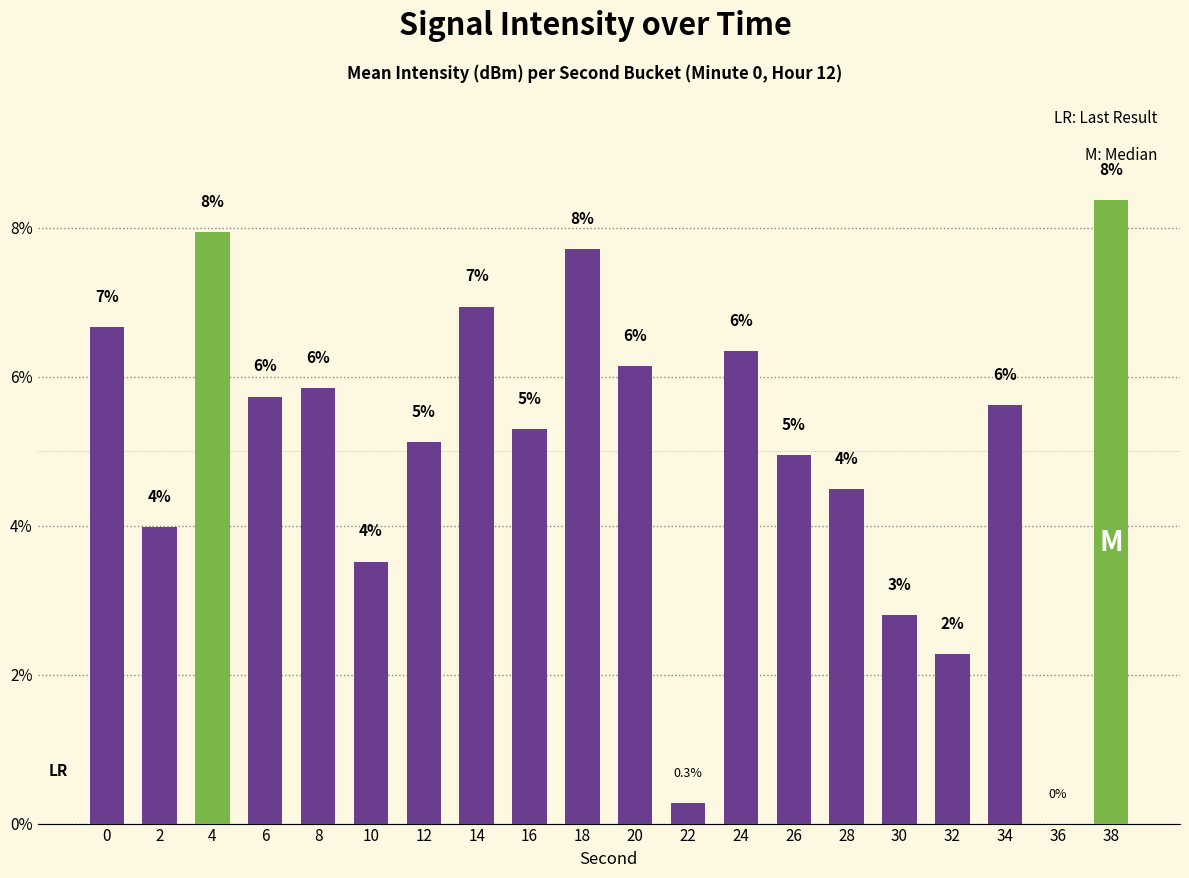

Which label corresponds to the smallest value in the chart?

36